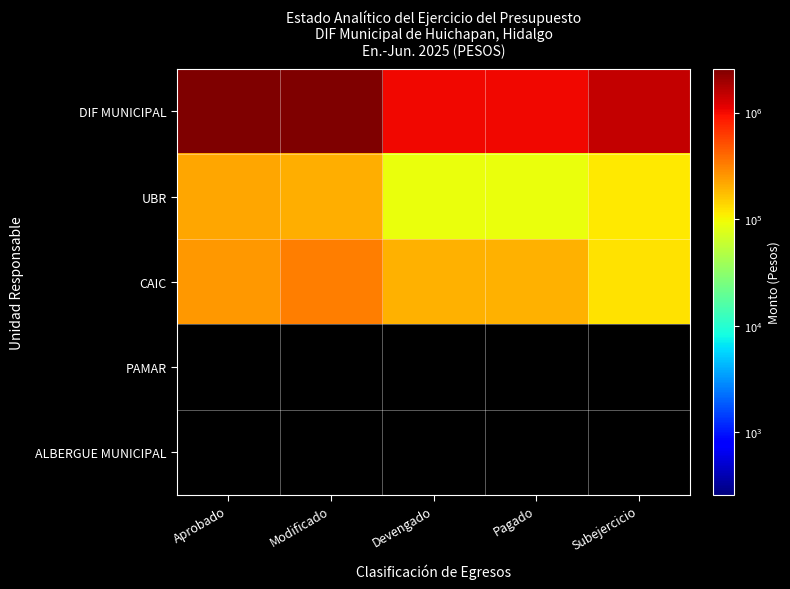

What is the total value across all series at Modificado?

3060448.2